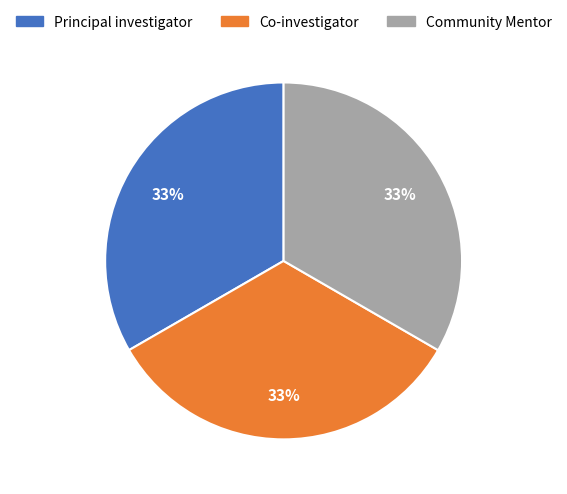

The Principal investigator slice represents 21% of the pie. True or false?

False